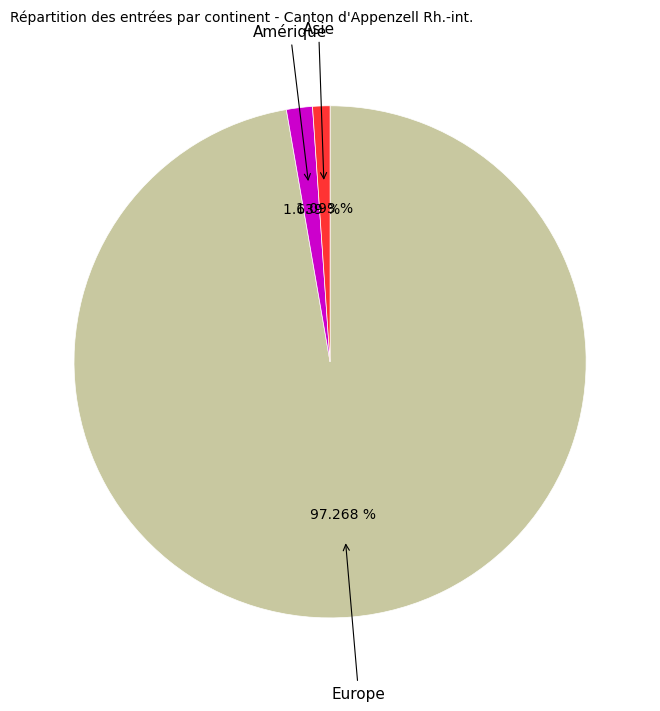

Rank the categories by value from highest to lowest.

Europe, Amérique, Asie